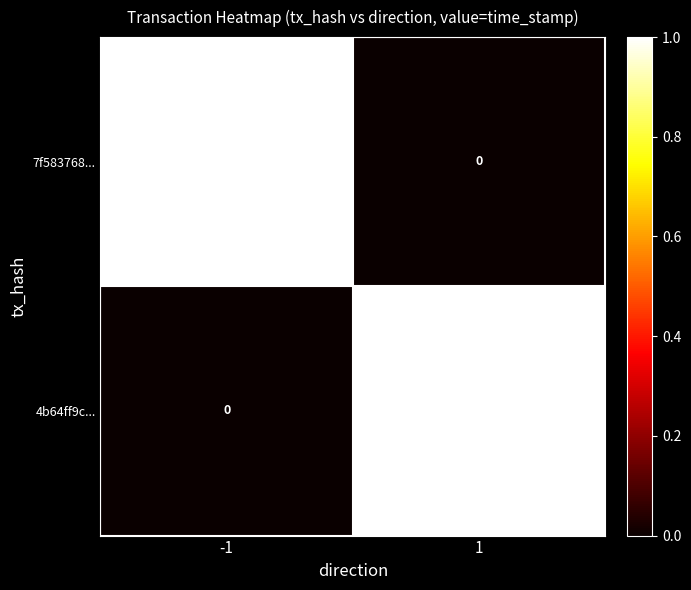

Which series has the widest spread of values?

7f583768...